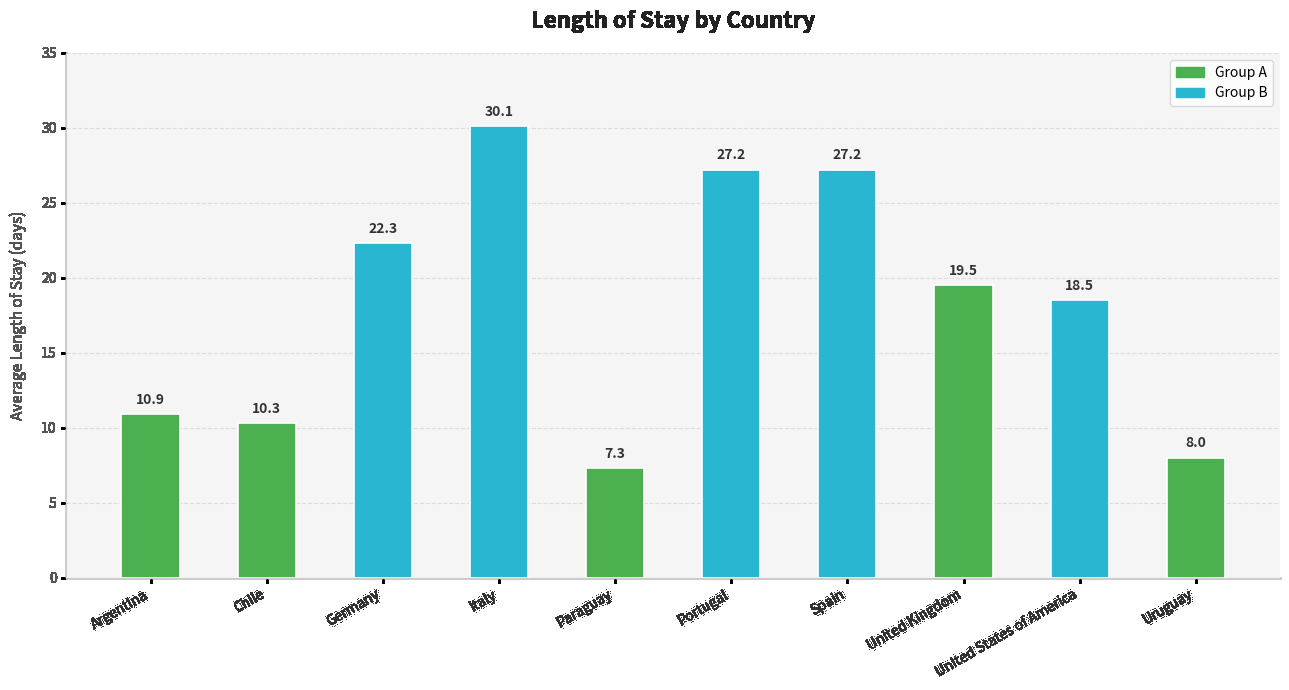

What is the label of the 2nd bar from the right?

United States of America